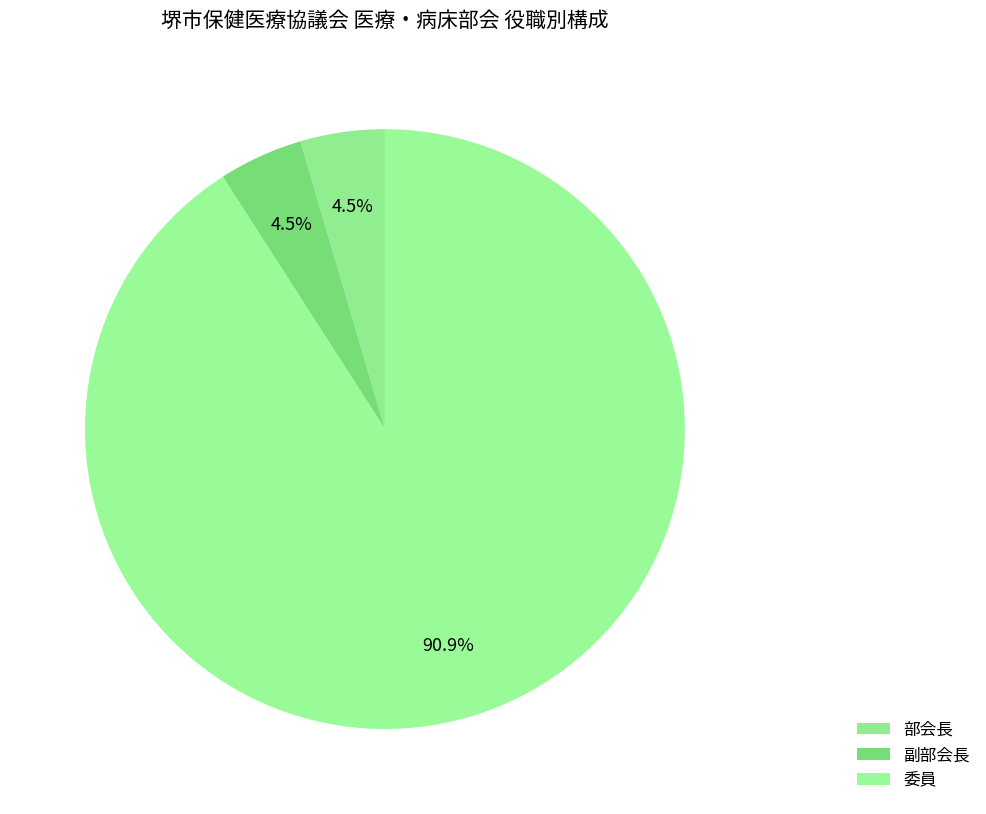

The 副部会長 slice represents 1% of the pie. True or false?

False